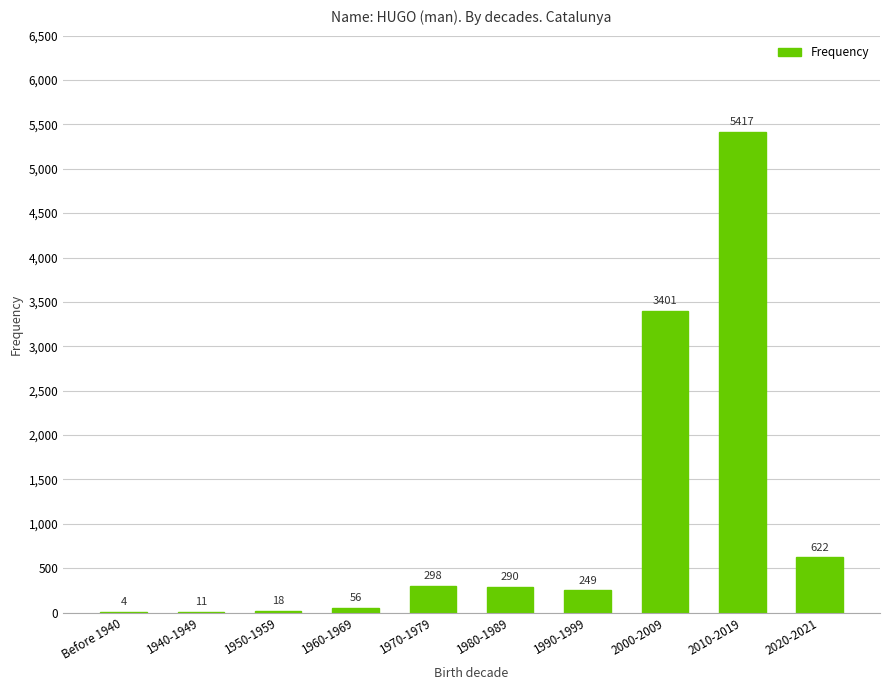

What is the sum of all values?

10366